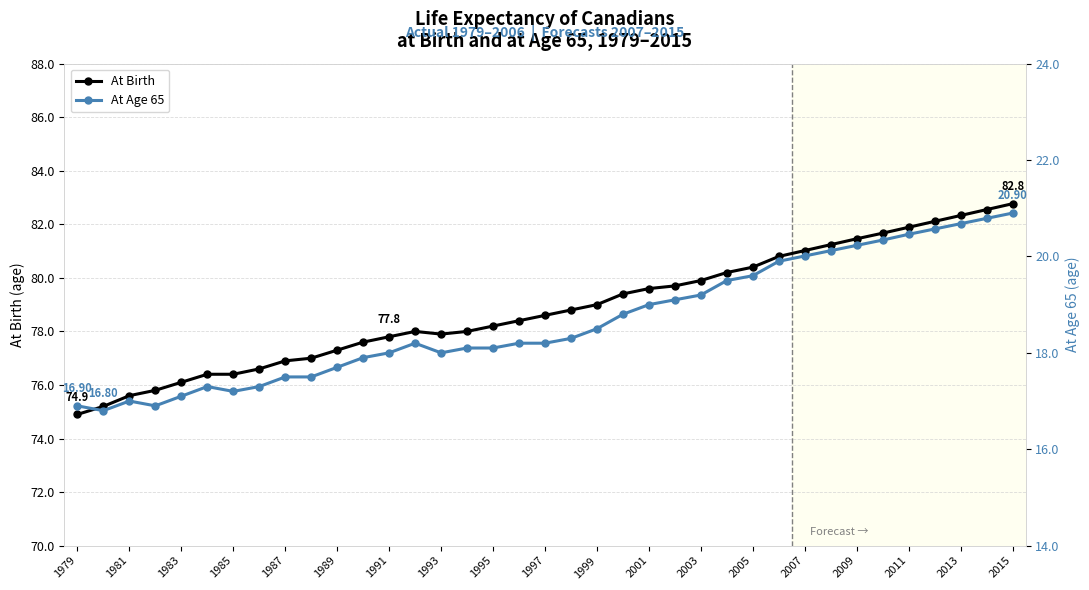

What is the highest value of the At Birth series?

82.8